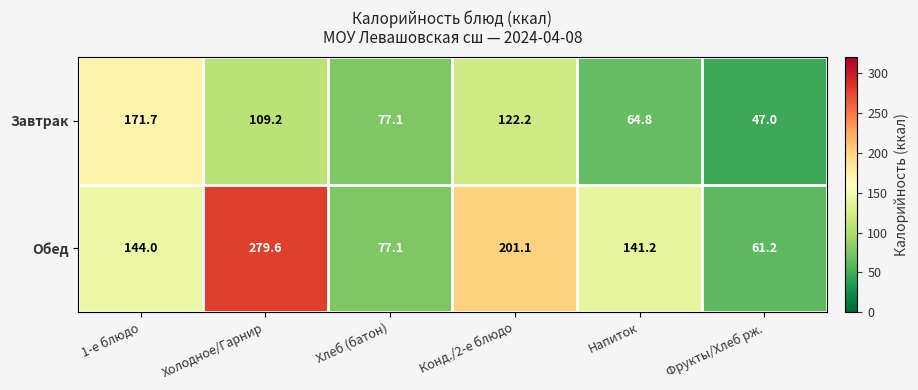

What is the spread (max minus min) of values at Конд./2-е блюдо?

78.9